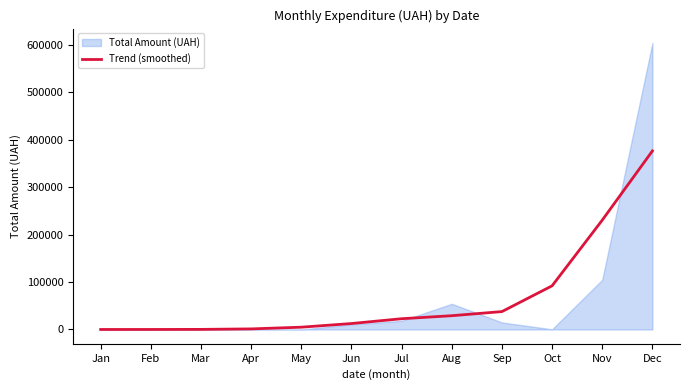

True or false: the data shows 23.5 at Feb.

False